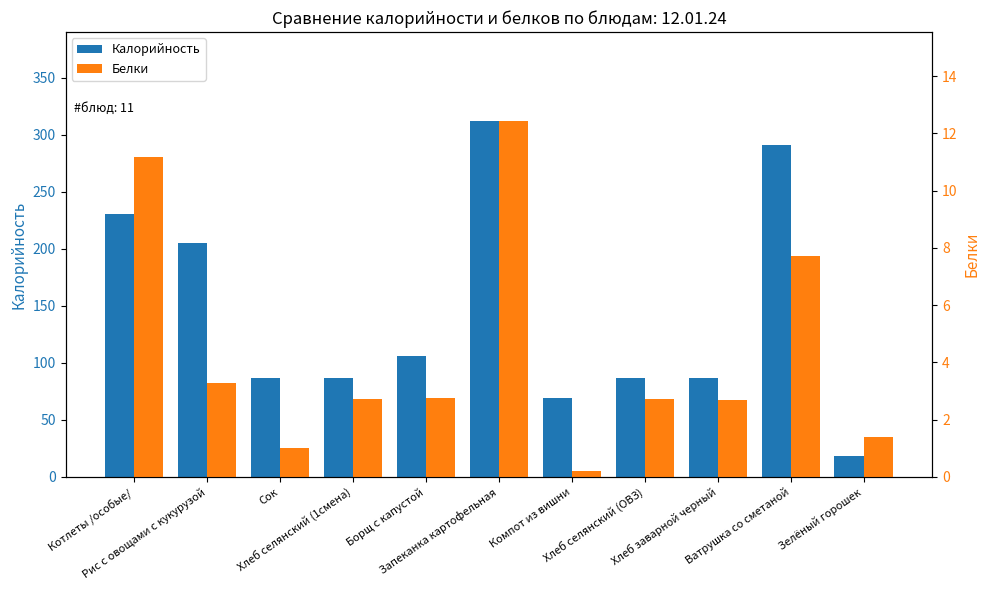

Reading right to left, extract all data points from this chart.

Калорийность: 18.6	291.0	86.8	87.1	69.0	312.0	106.0	87.1	86.6	205.5	230.2
Белки: 1.4	7.7	2.7	2.7	0.2	12.4	2.8	2.7	1.0	3.3	11.2